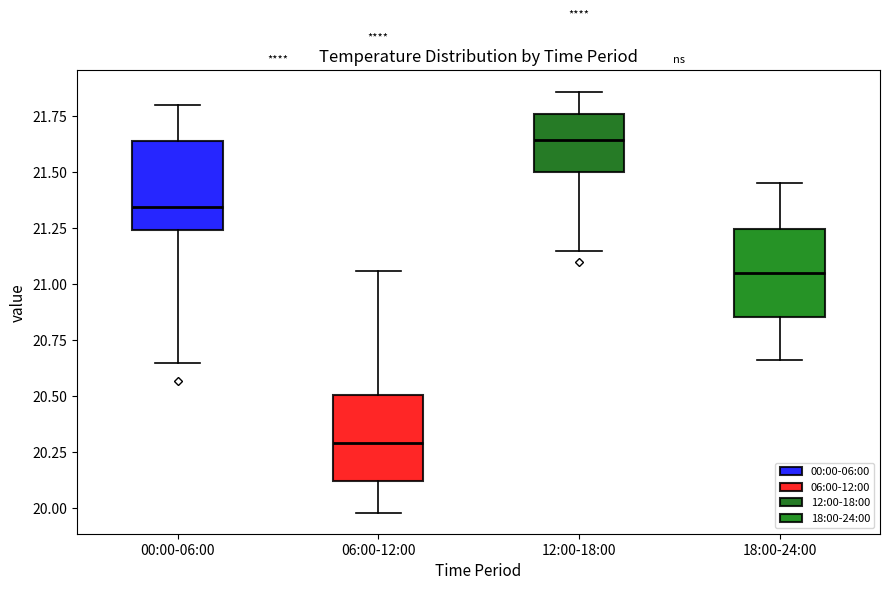

Reading left to right, transcribe this box plot: for each box, give where its median line is, the range the box spans, and where its two whiskers end, as read against the y-axis. The values are not printed on the chart, so give them approximately, as read against the axis.

00:00-06:00: median 21.35, box 21.25 to 21.65, whiskers 20.65 to 21.80
06:00-12:00: median 20.30, box 20.10 to 20.50, whiskers 20.00 to 21.05
12:00-18:00: median 21.65, box 21.50 to 21.75, whiskers 21.15 to 21.85
18:00-24:00: median 21.05, box 20.85 to 21.25, whiskers 20.65 to 21.45